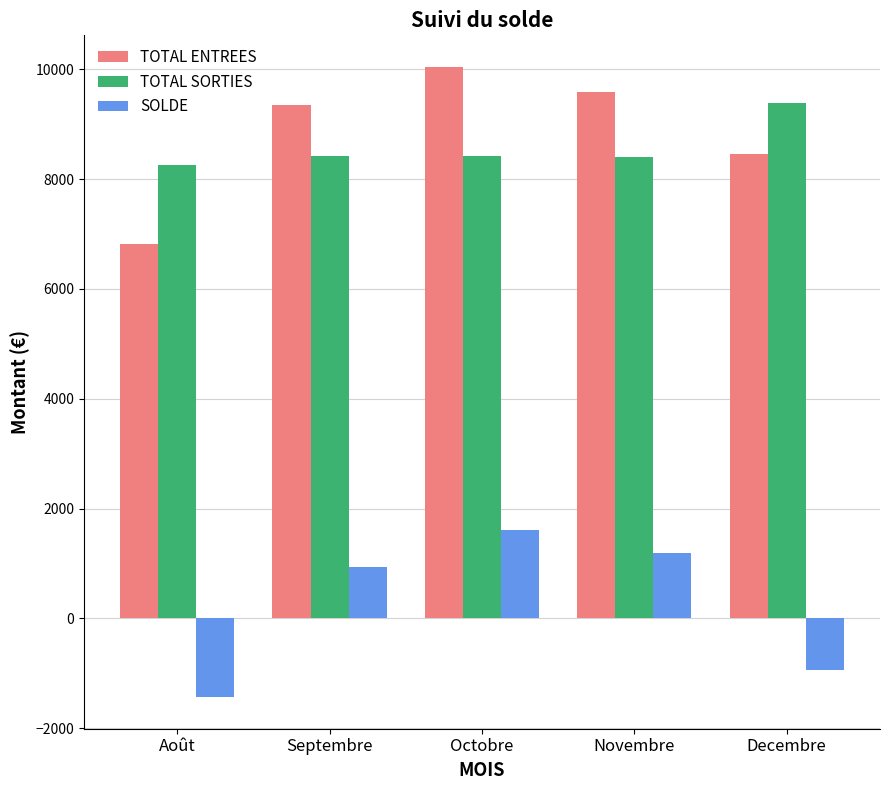

Does the chart contain any negative values?

Yes